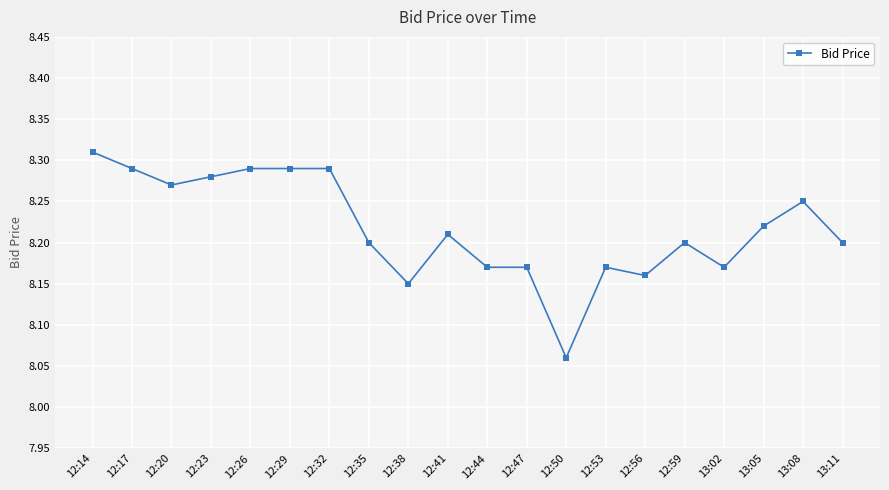

What is the label of the 9th point from the left?

12:38